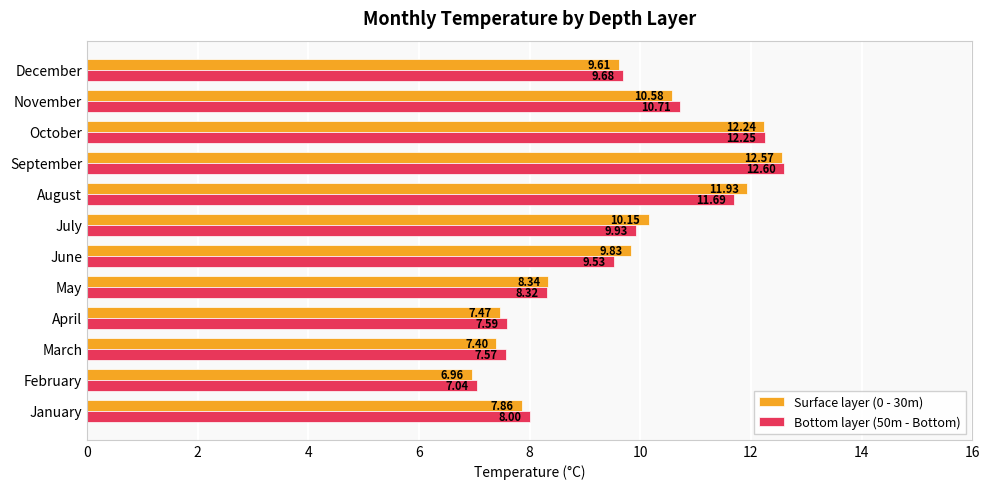

Rank the categories by Bottom layer (50m - Bottom) value from highest to lowest.

September, October, August, November, July, December, June, May, January, April, March, February